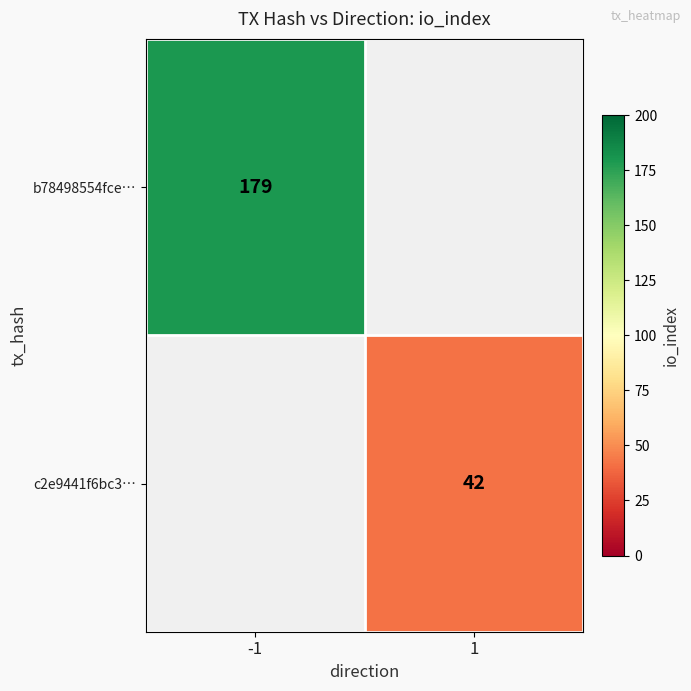

The c2e9441f6bc3… series shows 27 at 1. True or false?

False